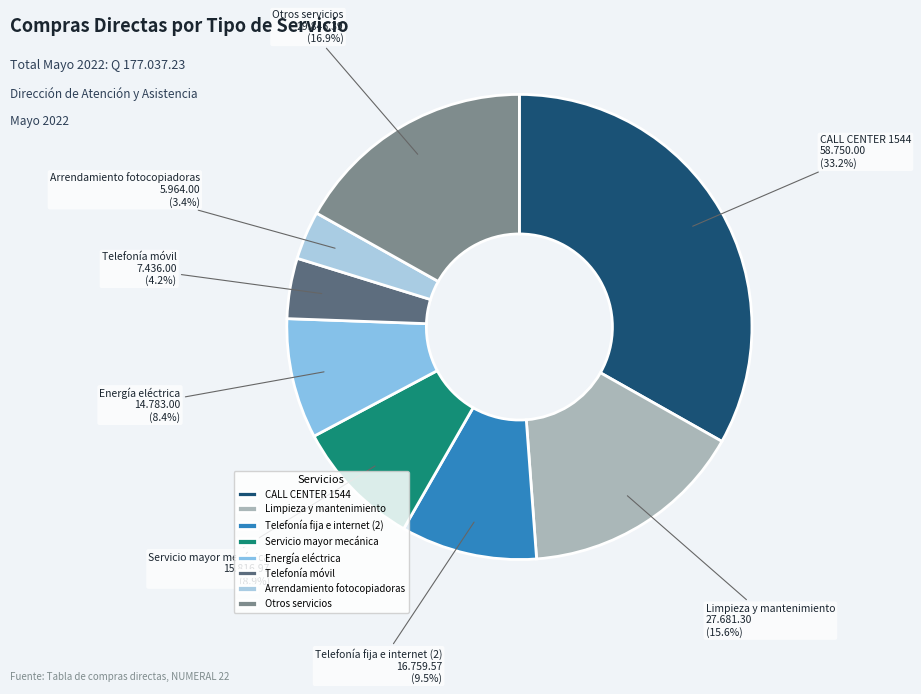

Between Otros servicios and Telefonía fija e internet (2), which is larger?

Otros servicios